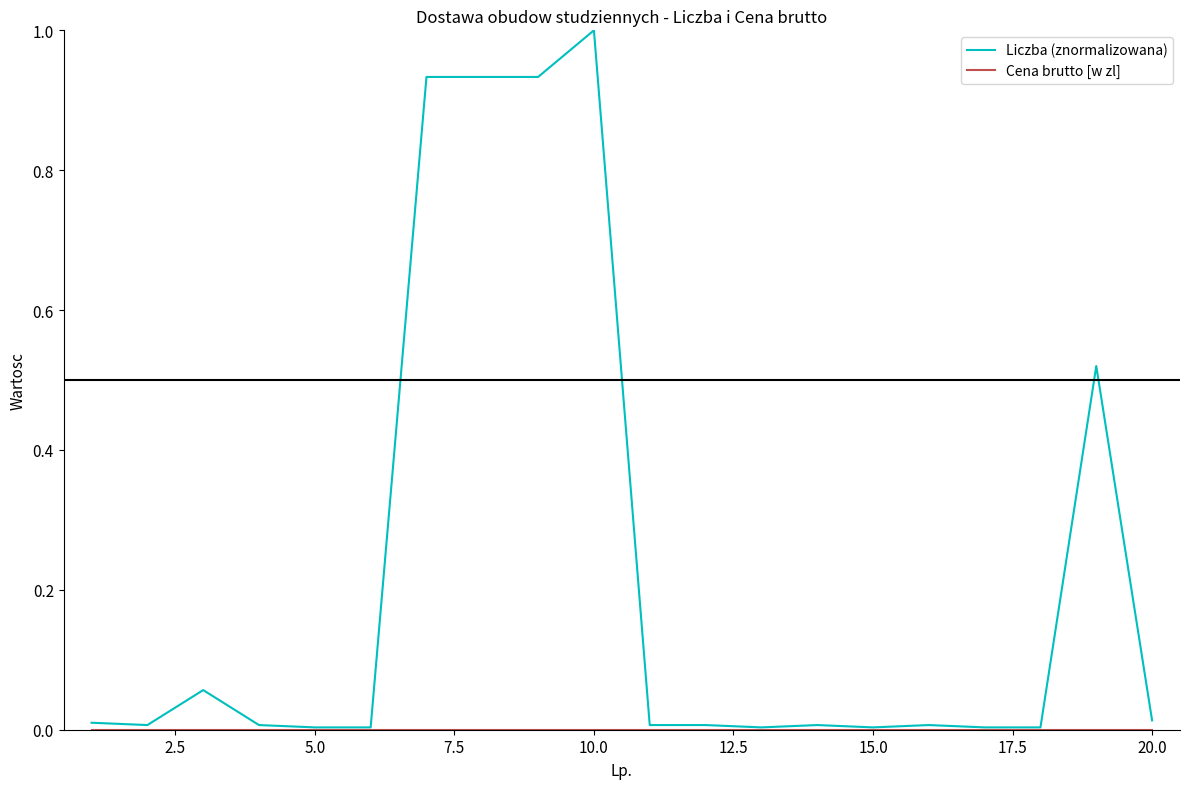

What is the greatest value displayed?

1.0